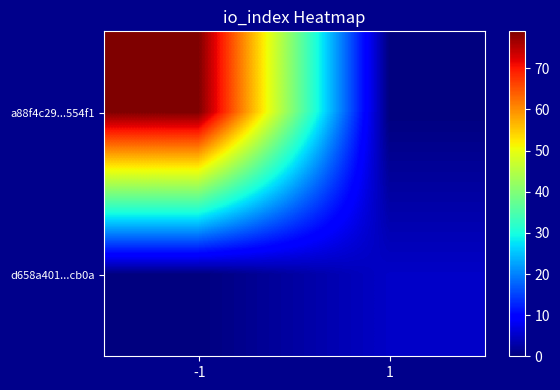

What is the total value across all series at 1?

5